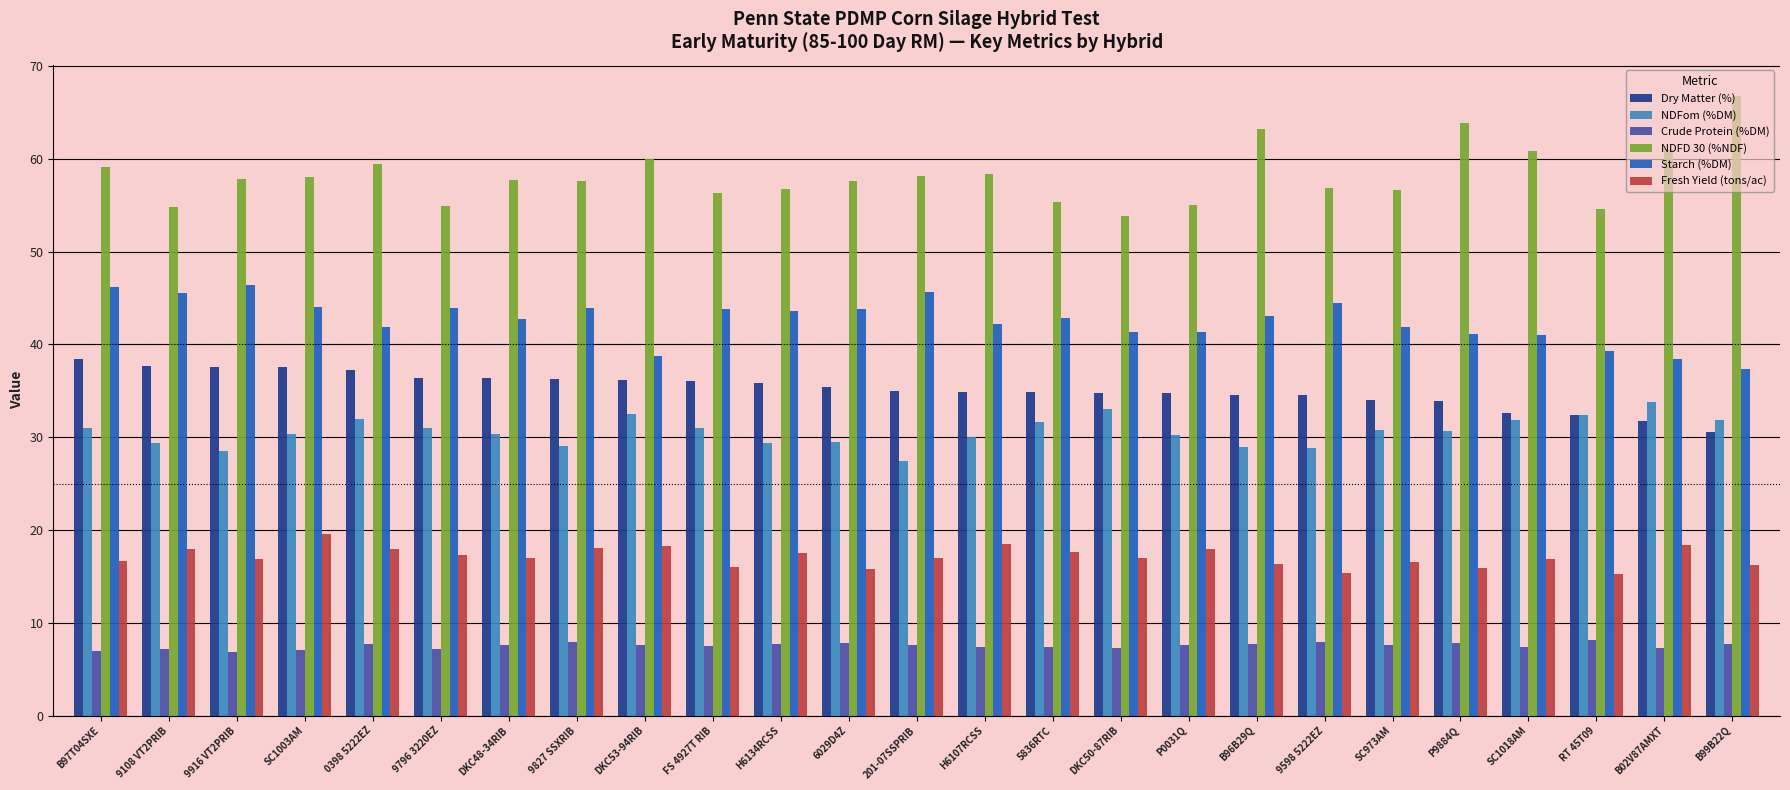

Between 9916 VT2PRIB and DKC48-34RIB, which series saw the biggest shift?

Starch (%DM)